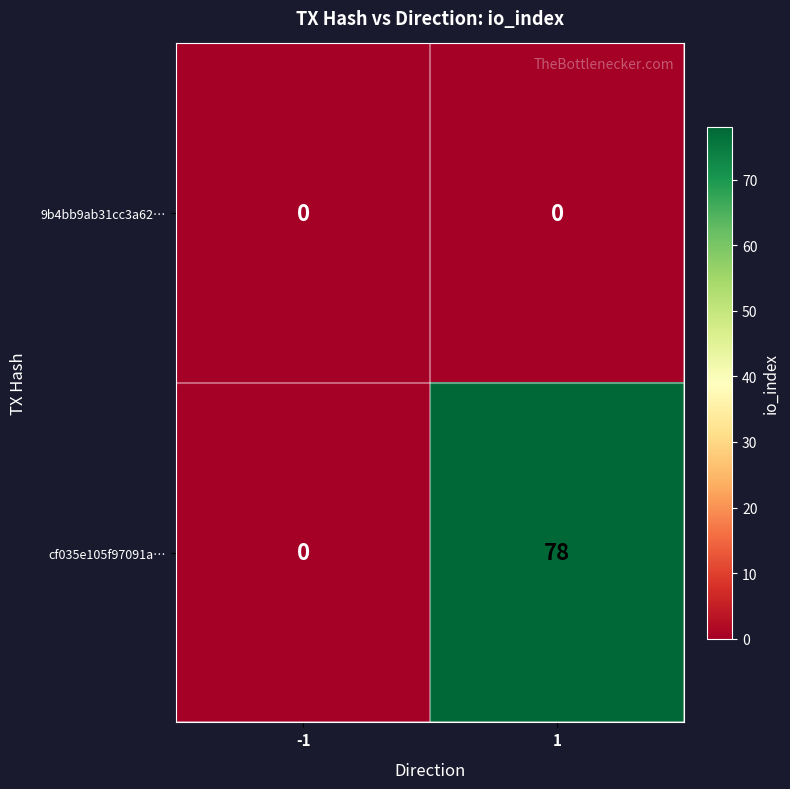

Reading right to left, what are all the values shown in this chart?

9b4bb9ab31cc3a62…: 0	0
cf035e105f97091a…: 78	0